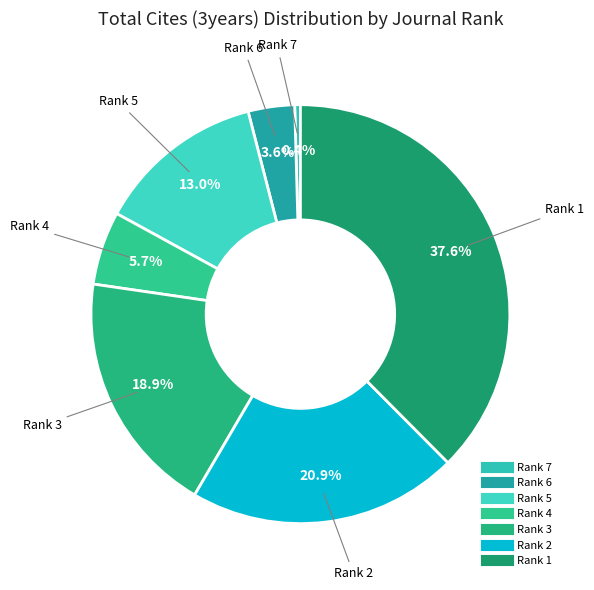

What is the smallest slice in the pie chart?

Rank 7